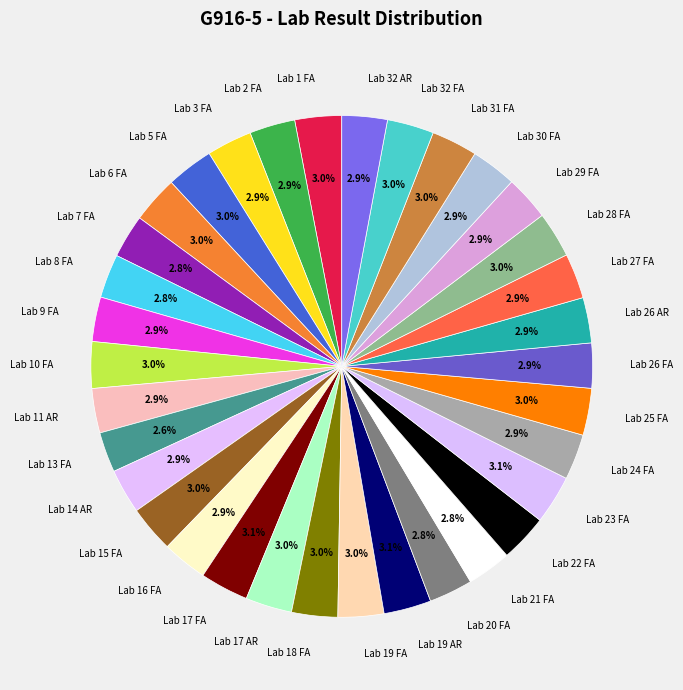

Is Lab 16 FA the majority of the pie?

No